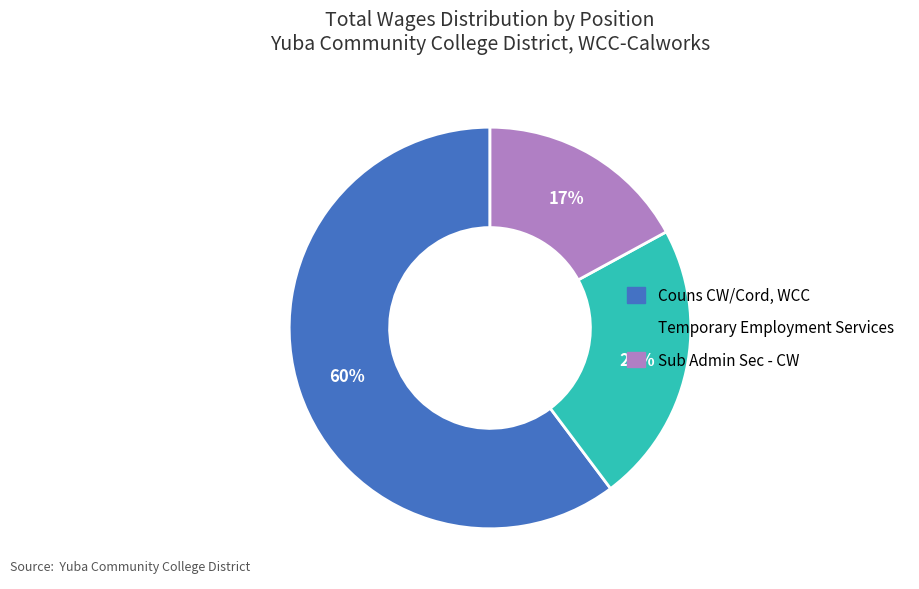

To the nearest percent, what percentage of the pie is Couns CW/Cord, WCC?

60%